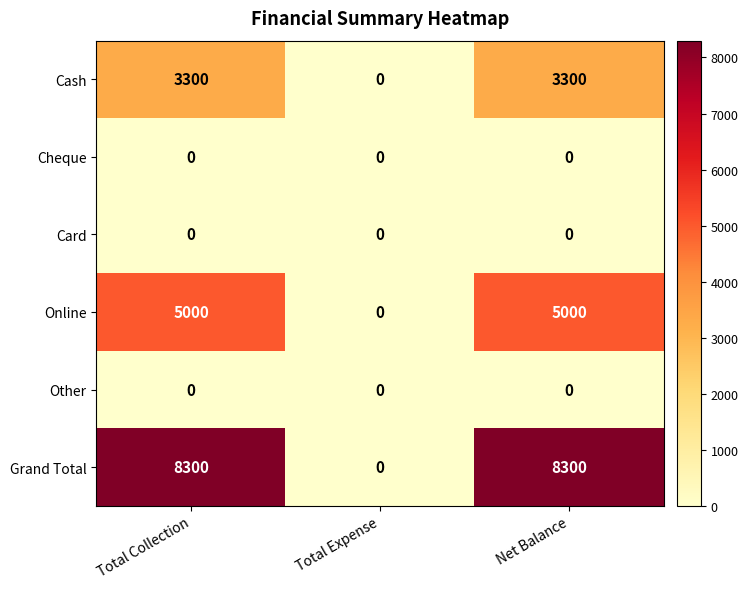

How many series are shown in this chart?

6